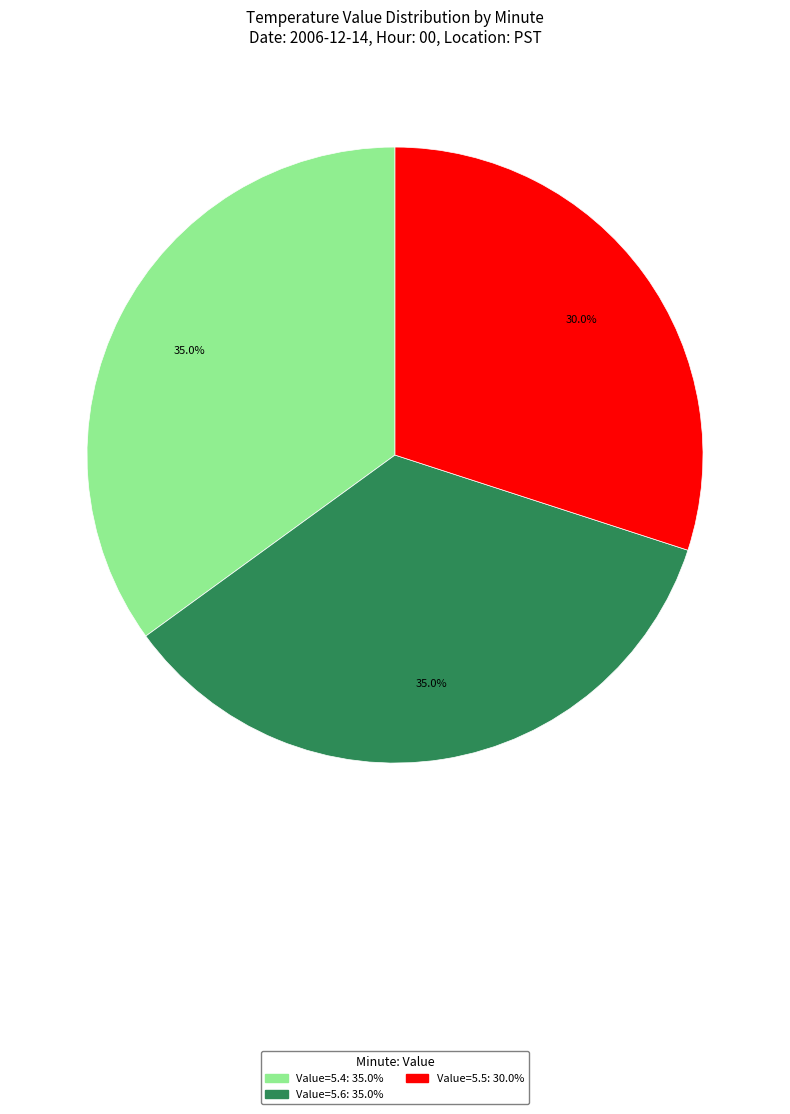

How many segments does this pie chart have?

3